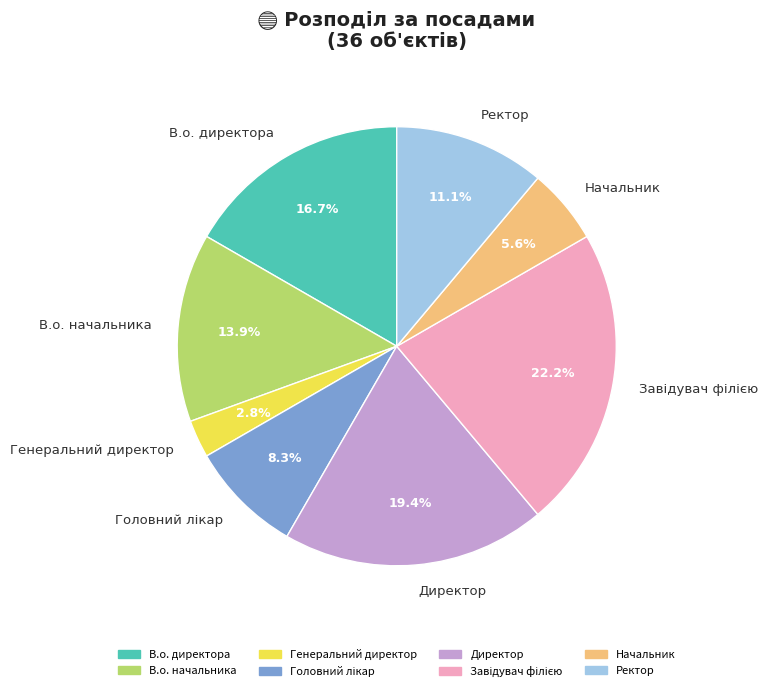

To the nearest percent, what portion does Начальник represent?

6%